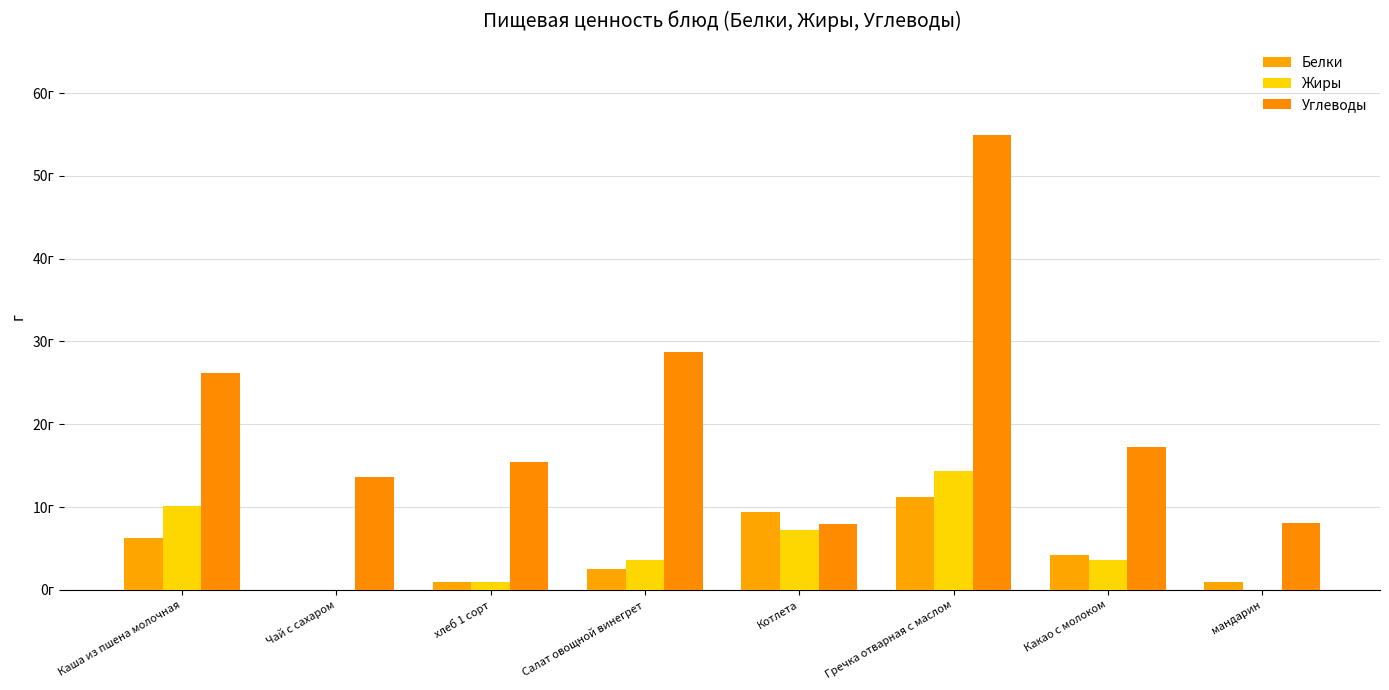

Rank the series at Какао с молоком from highest to lowest value.

Углеводы, Белки, Жиры